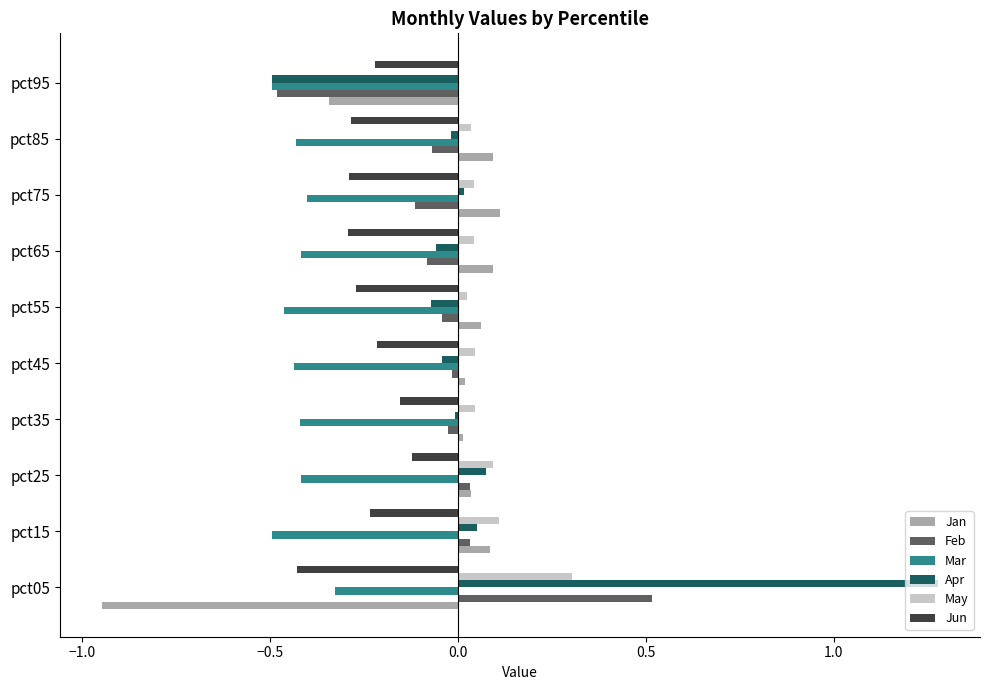

At which category is the sum across all series the highest?

pct05